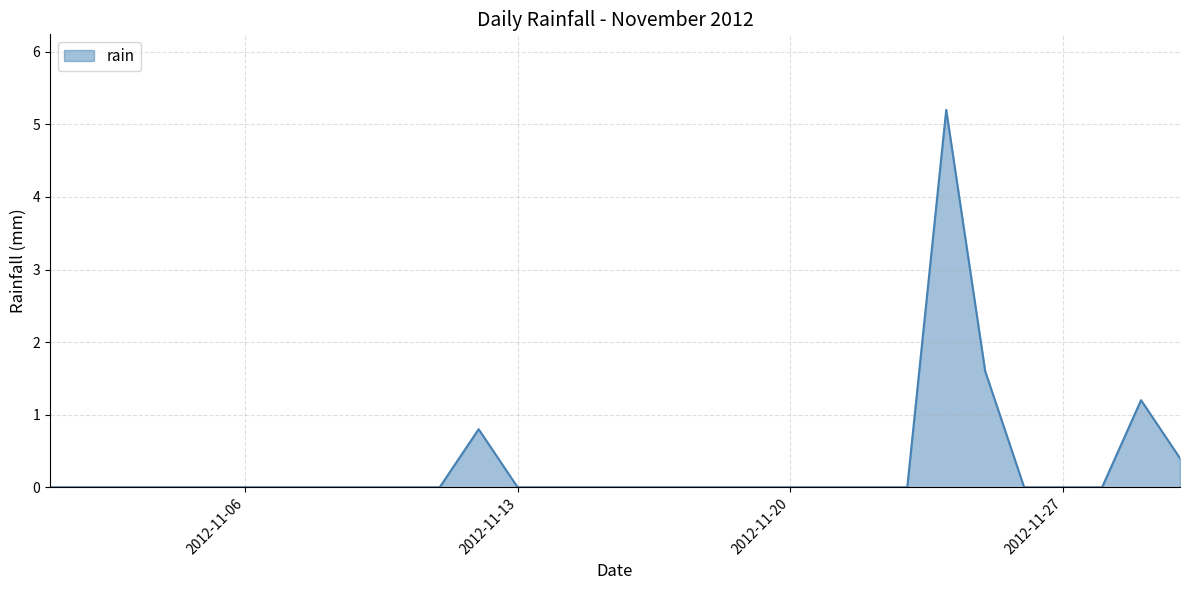

True or false: there are more than 2 points higher than both neighbors.

True